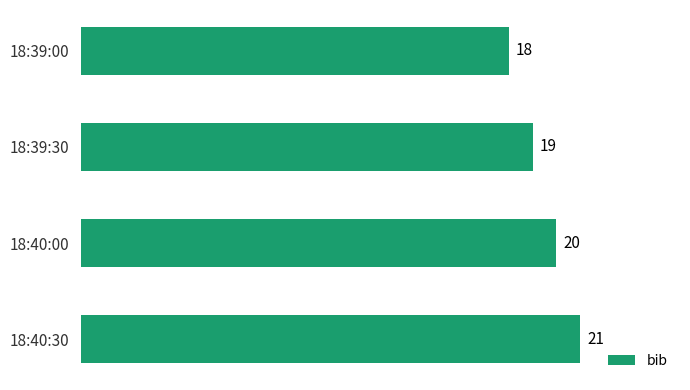

Where is the data nearest to the value 19?

18:39:30